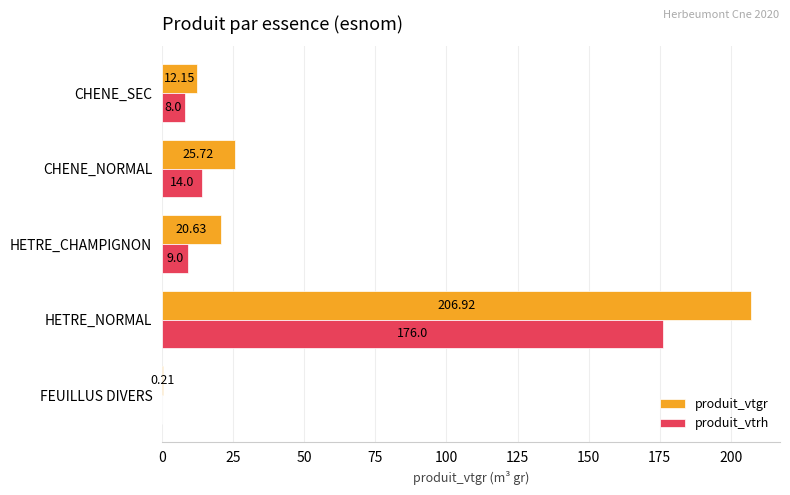

At which category is the sum across all series the highest?

HETRE_NORMAL